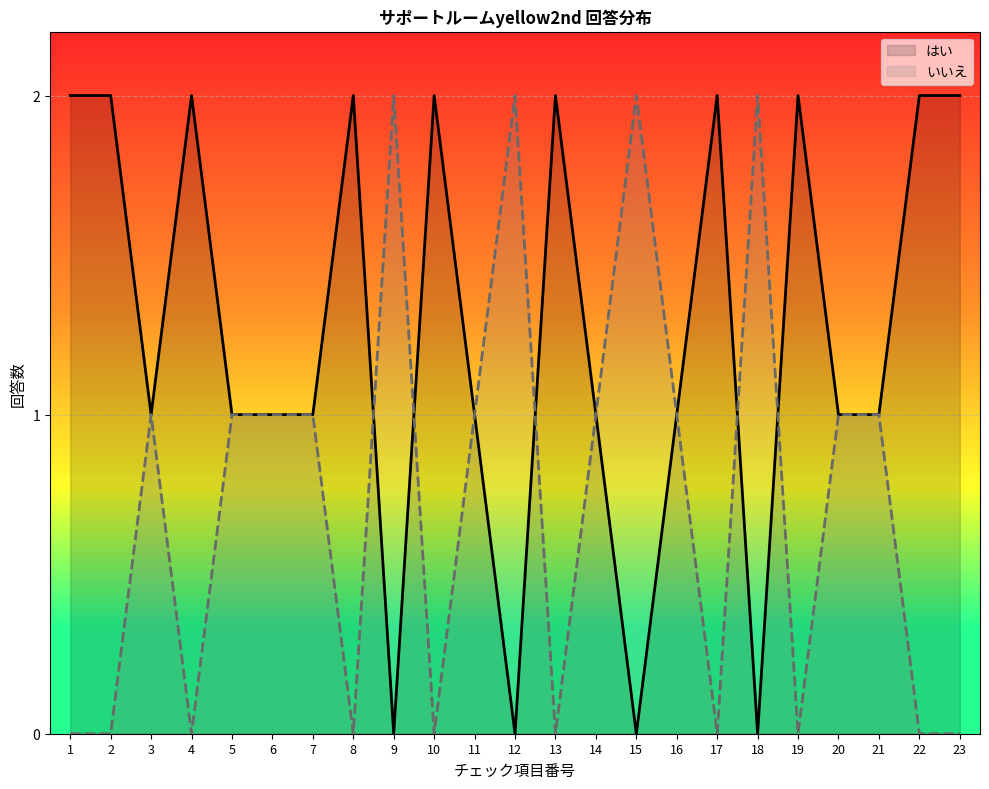

At which category is the sum across all series the highest?

1